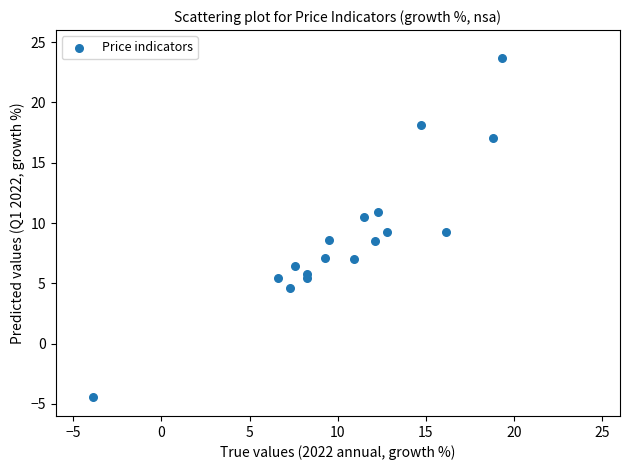

What is the range of X values (max minus min)?

23.1